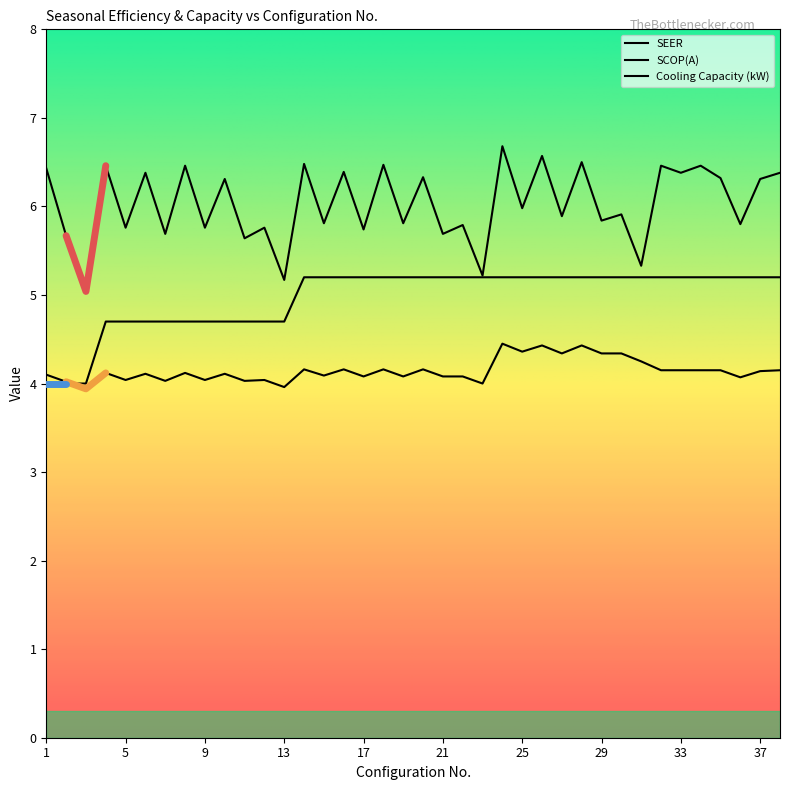

Is the value of SEER at 18 greater than the value of SCOP(A) at 12?

Yes